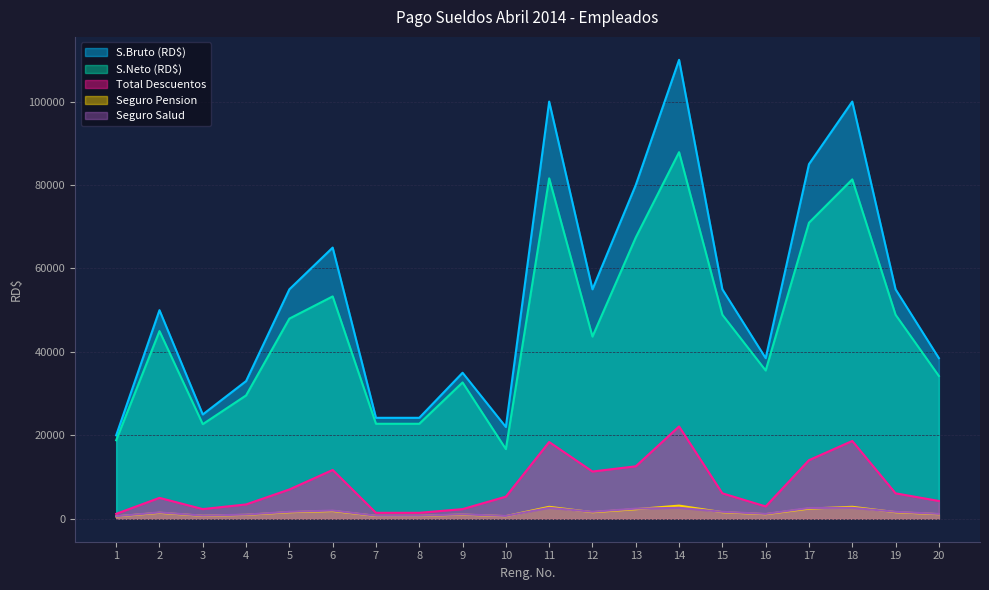

At how many categories does at least one series exceed 82429?

4